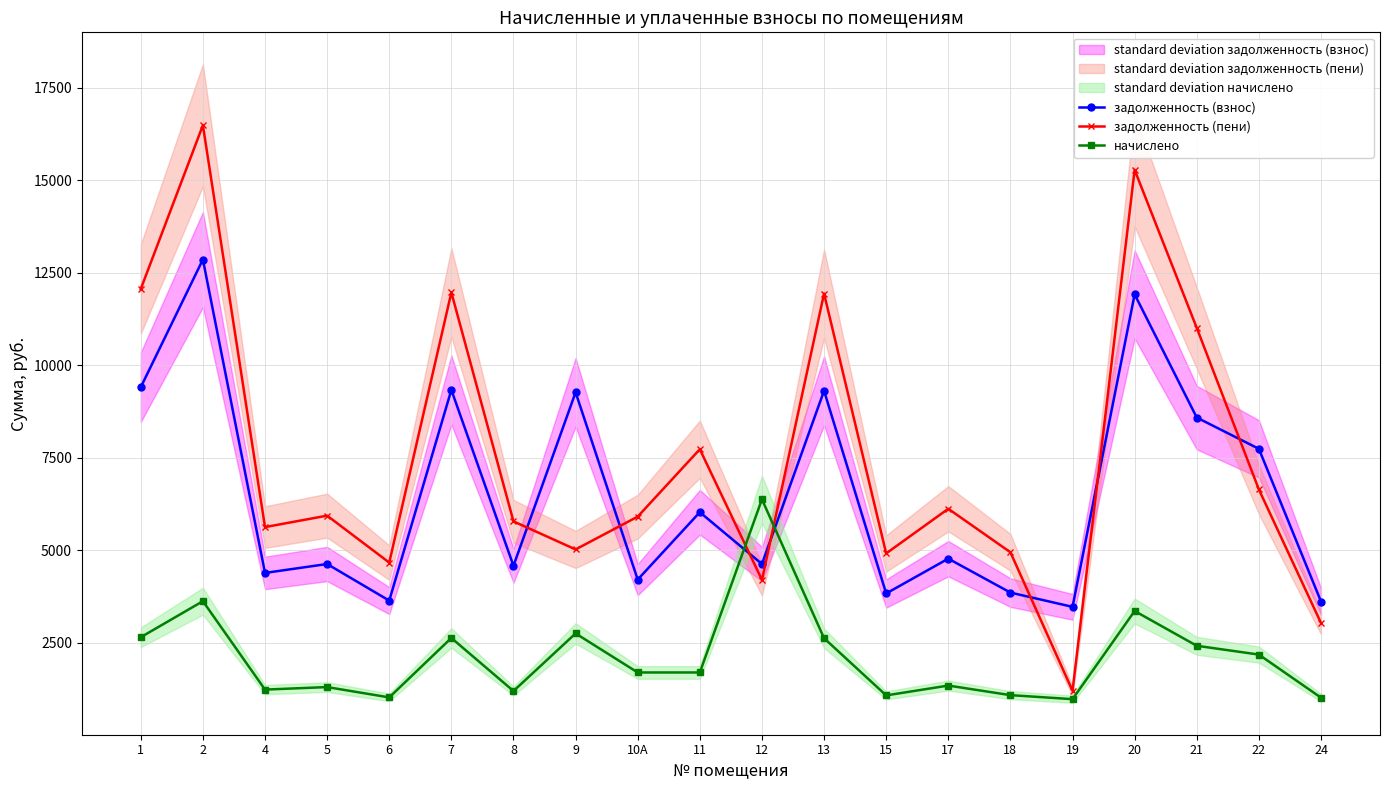

Between which two adjacent categories do начислено and задолженность (пени) first intersect?

11 and 12